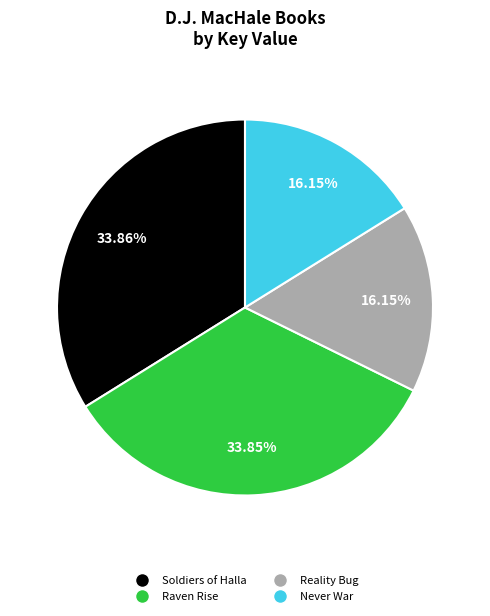

Does Reality Bug account for over 50% of the chart?

No